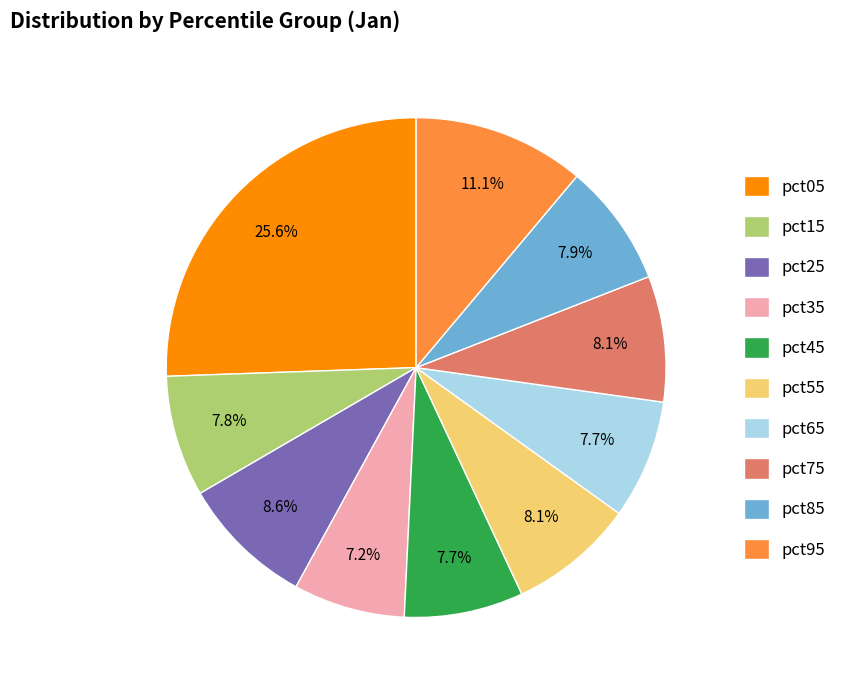

To the nearest percent, what is the difference between the largest and smallest slice percentages?

18%